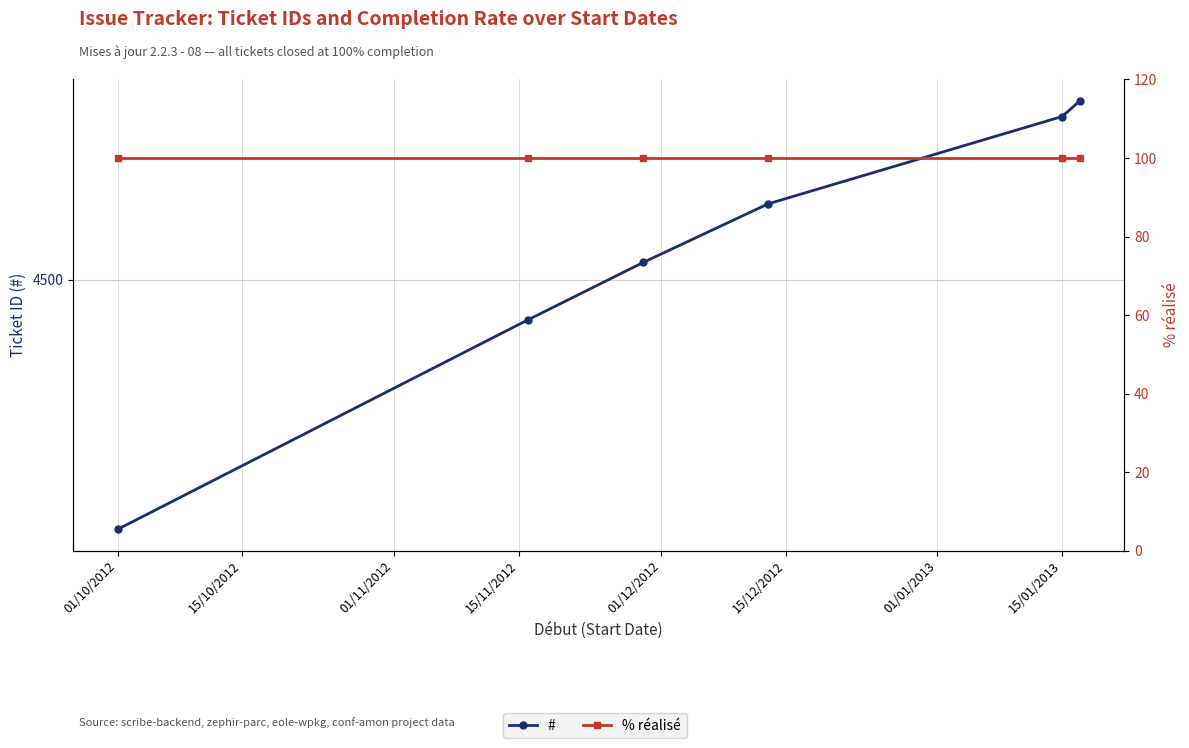

Rank the series by their average value, from highest to lowest.

#, % réalisé